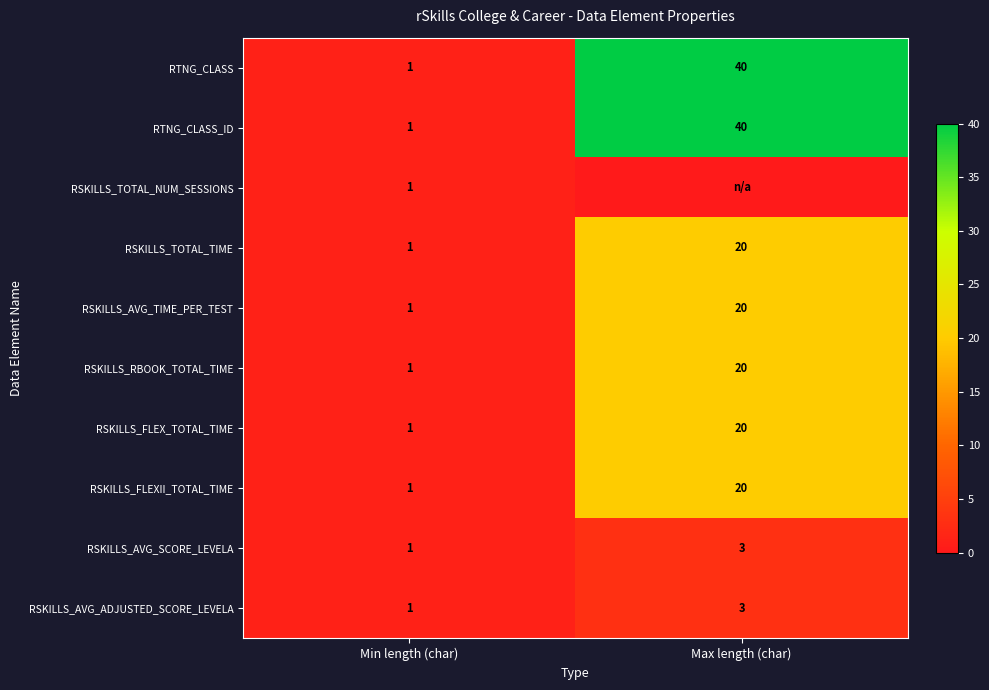

At which category does the chart reach its peak across all series?

Max length (char)